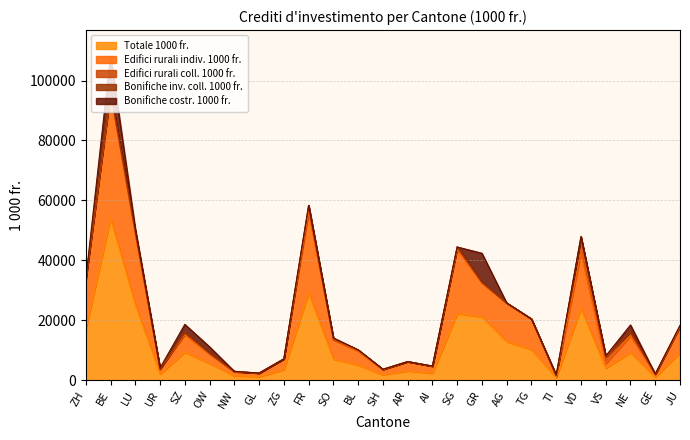

How many categories are shown in the chart?

25